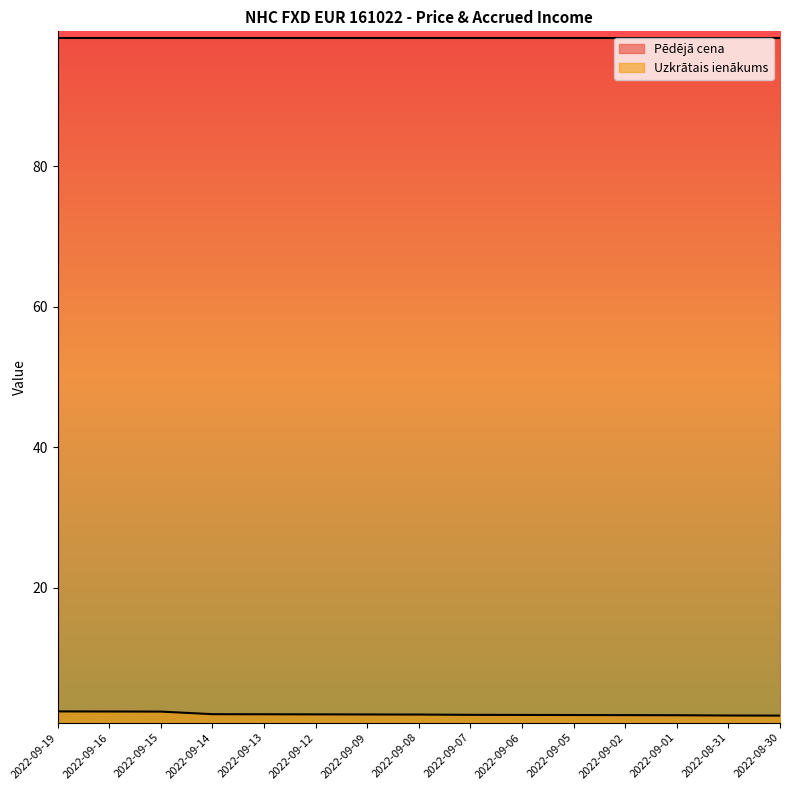

Rank the categories by value from highest to lowest.

2022-09-19, 2022-09-16, 2022-09-15, 2022-09-14, 2022-09-13, 2022-09-12, 2022-09-09, 2022-09-08, 2022-09-07, 2022-09-06, 2022-09-05, 2022-09-02, 2022-09-01, 2022-08-31, 2022-08-30